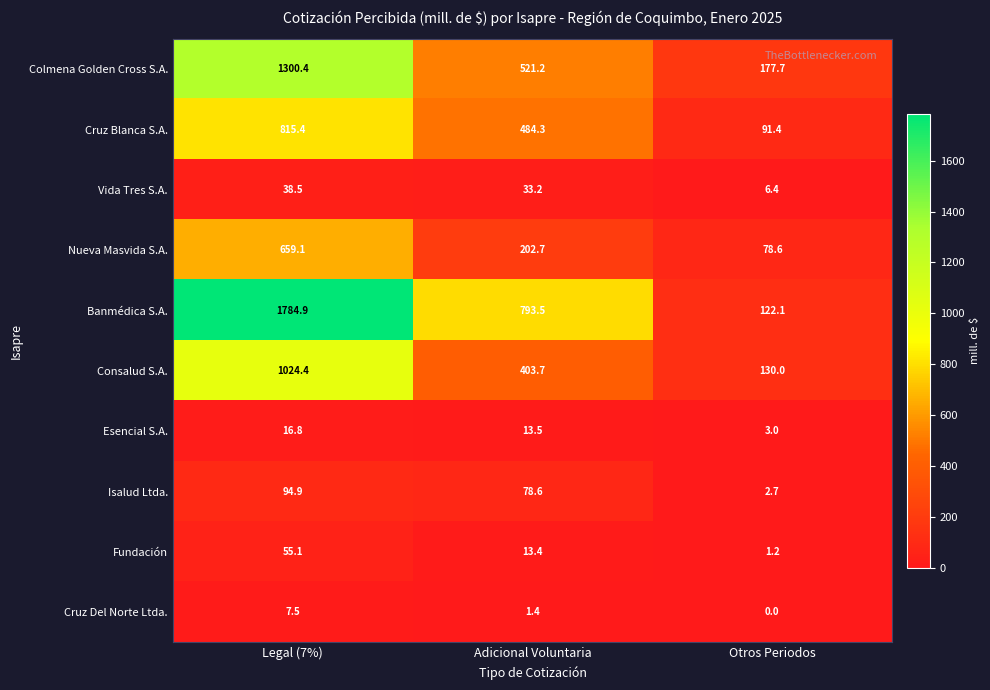

What is the difference between the maximum and second lowest values in the Colmena Golden Cross S.A. series?

779.2